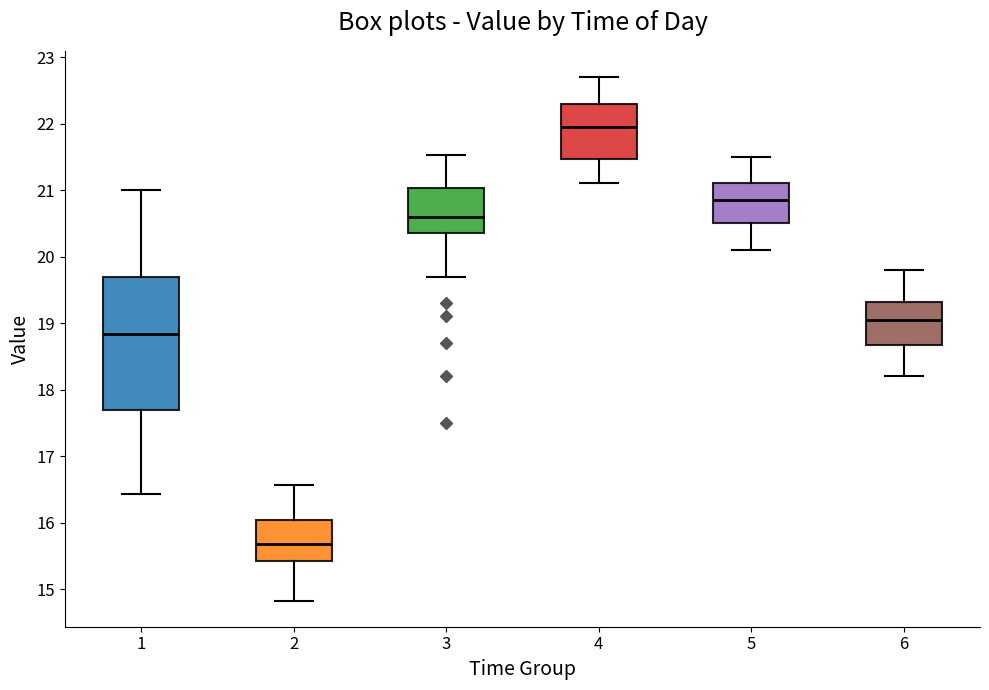

Comparing the boxes themselves (not the whiskers), which one is the tallest?

1